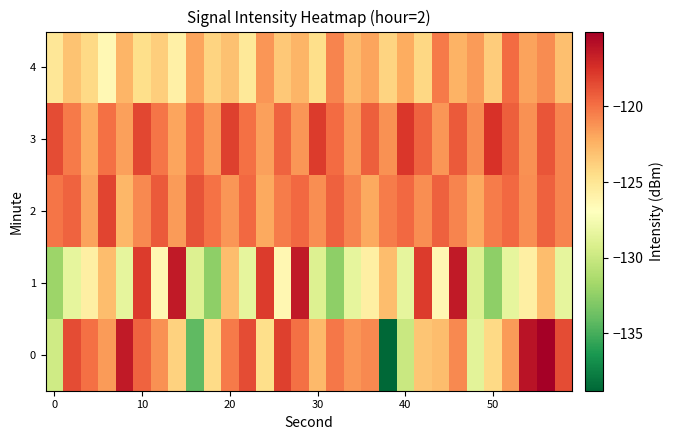

Rank the series by their maximum value, from highest to lowest.

0, 1, 3, 2, 4